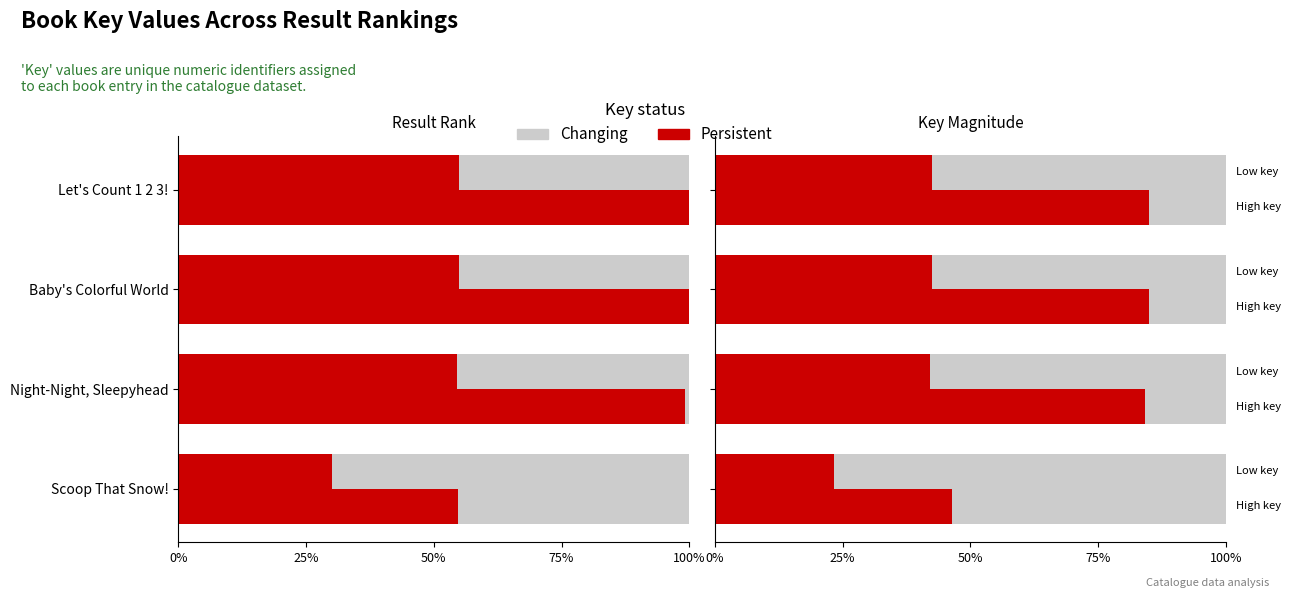

What are all the series names shown in the legend?

Persistent, Changing